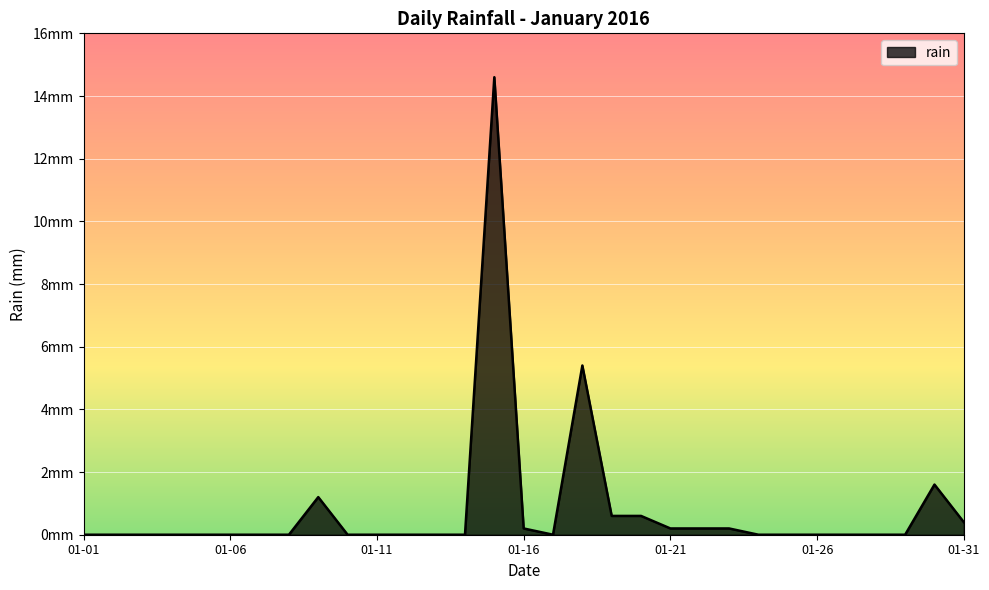

Does the chart have visible grid lines?

Yes